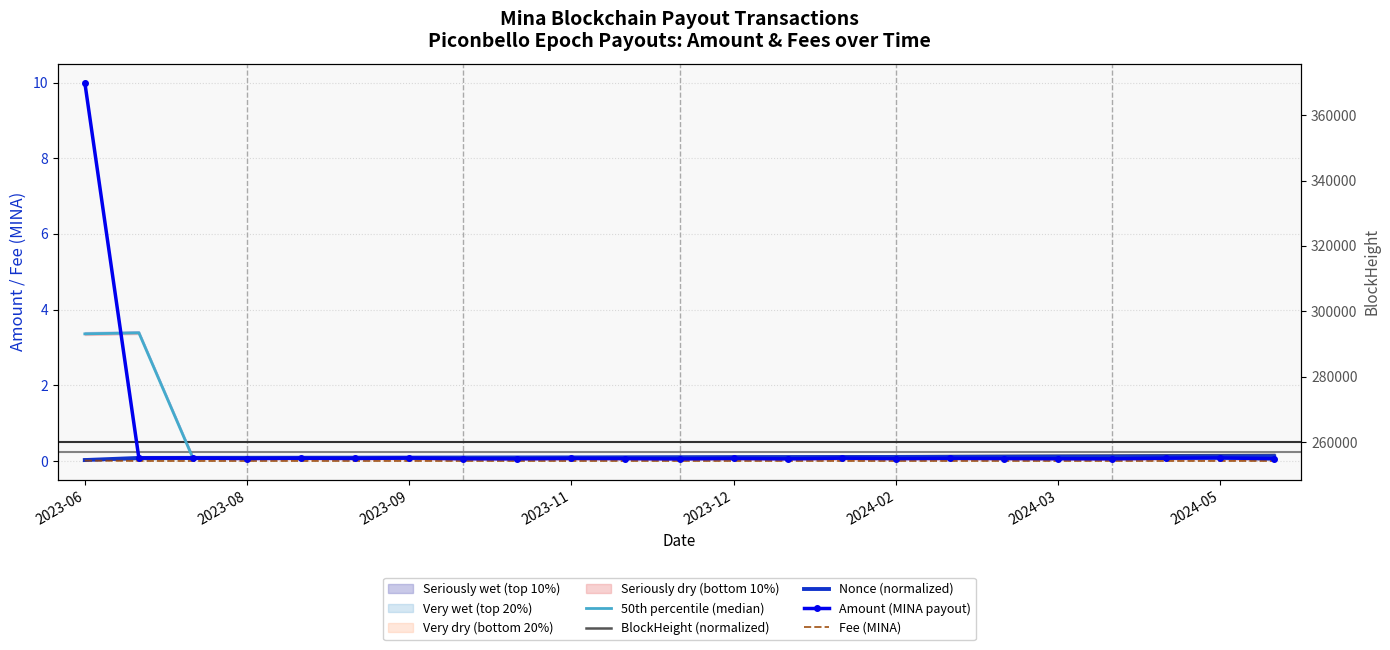

Between 20 and 22, which is larger?

20